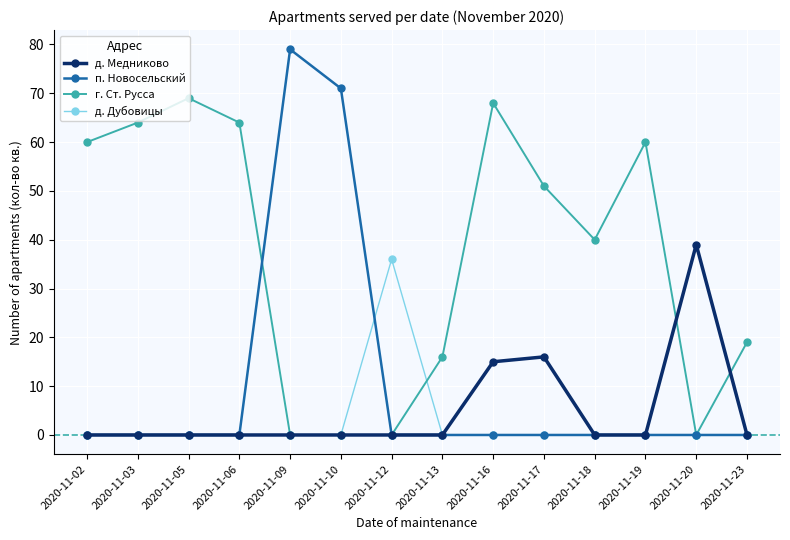

Does the chart have visible grid lines?

Yes